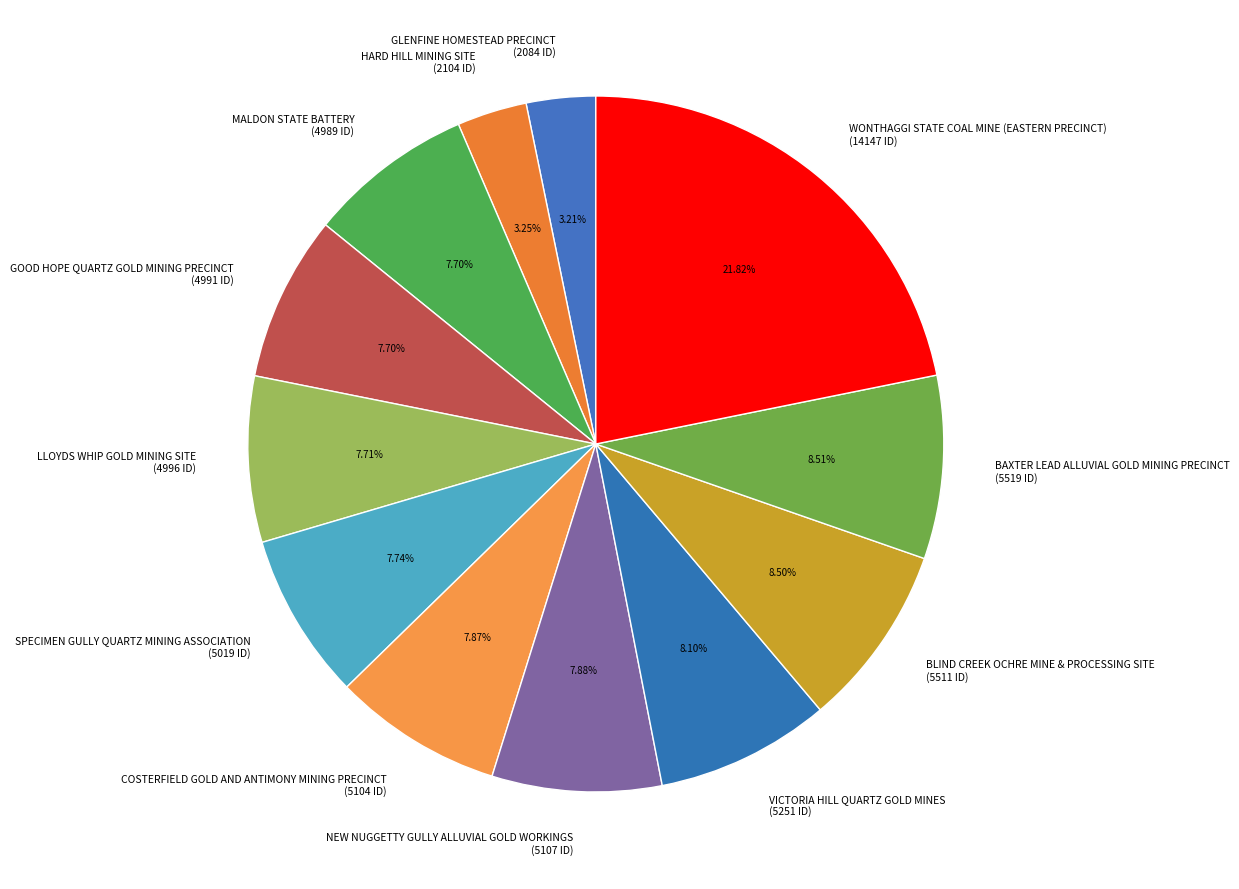

Does LLOYDS WHIP GOLD MINING SITE (4996 ID) represent more than half of the total?

No